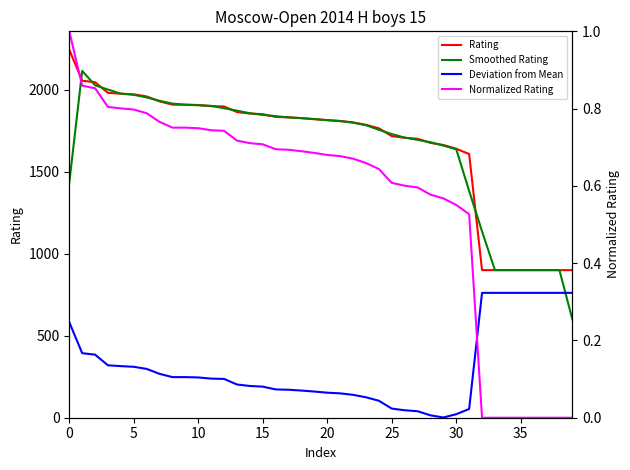

What are all the series names shown in the legend?

Rating, Smoothed Rating, Deviation from Mean, Normalized Rating